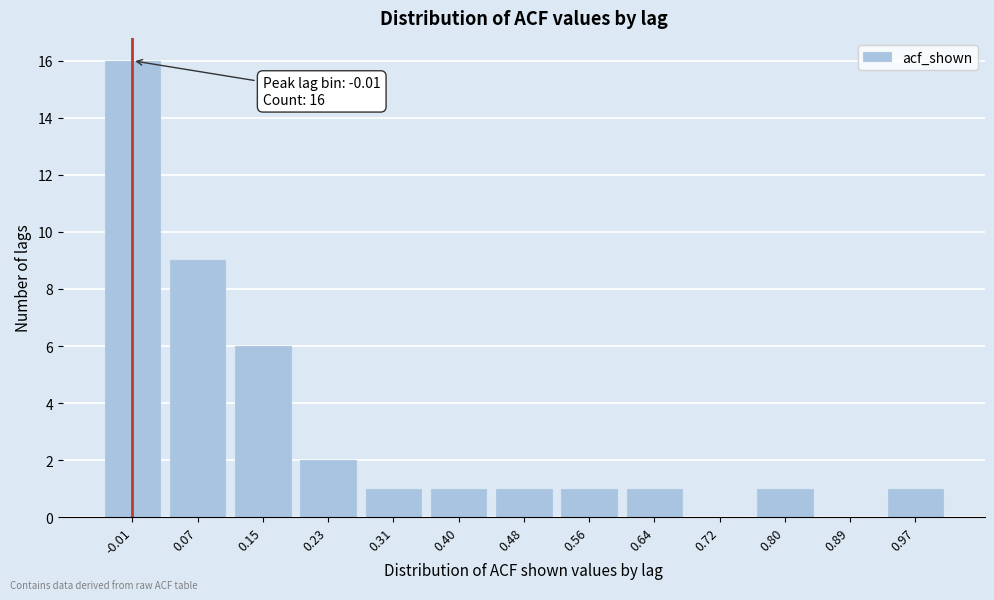

Reading left to right, list all the values displayed in this chart.

-0.01=16	0.07=9	0.15=6	0.23=2	0.31=1	0.40=1	0.48=1	0.56=1	0.64=1	0.72=0	0.80=1	0.89=0	0.97=1